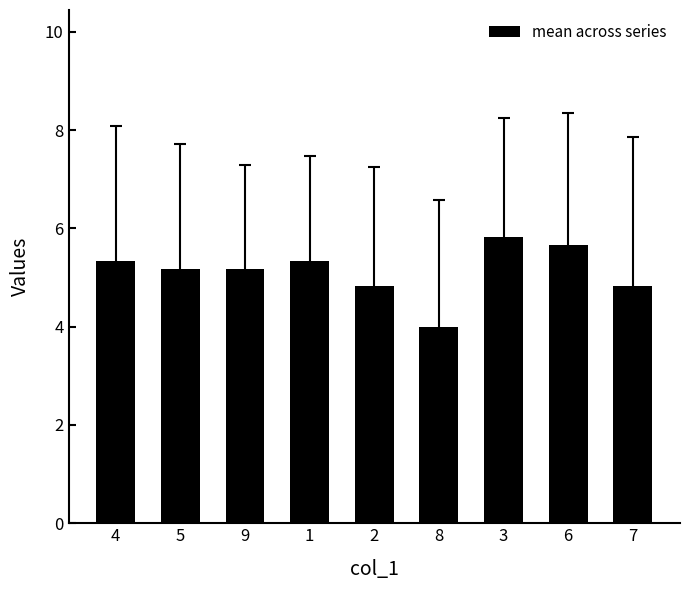

What is the label of the 1st bar from the right?

7